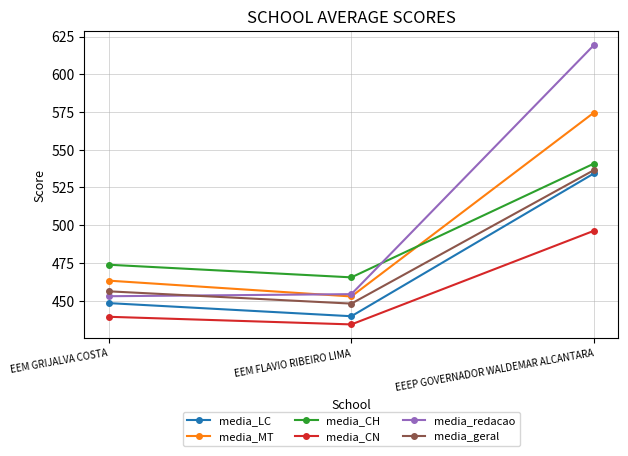

Does the chart display data point markers on the line(s)?

Yes